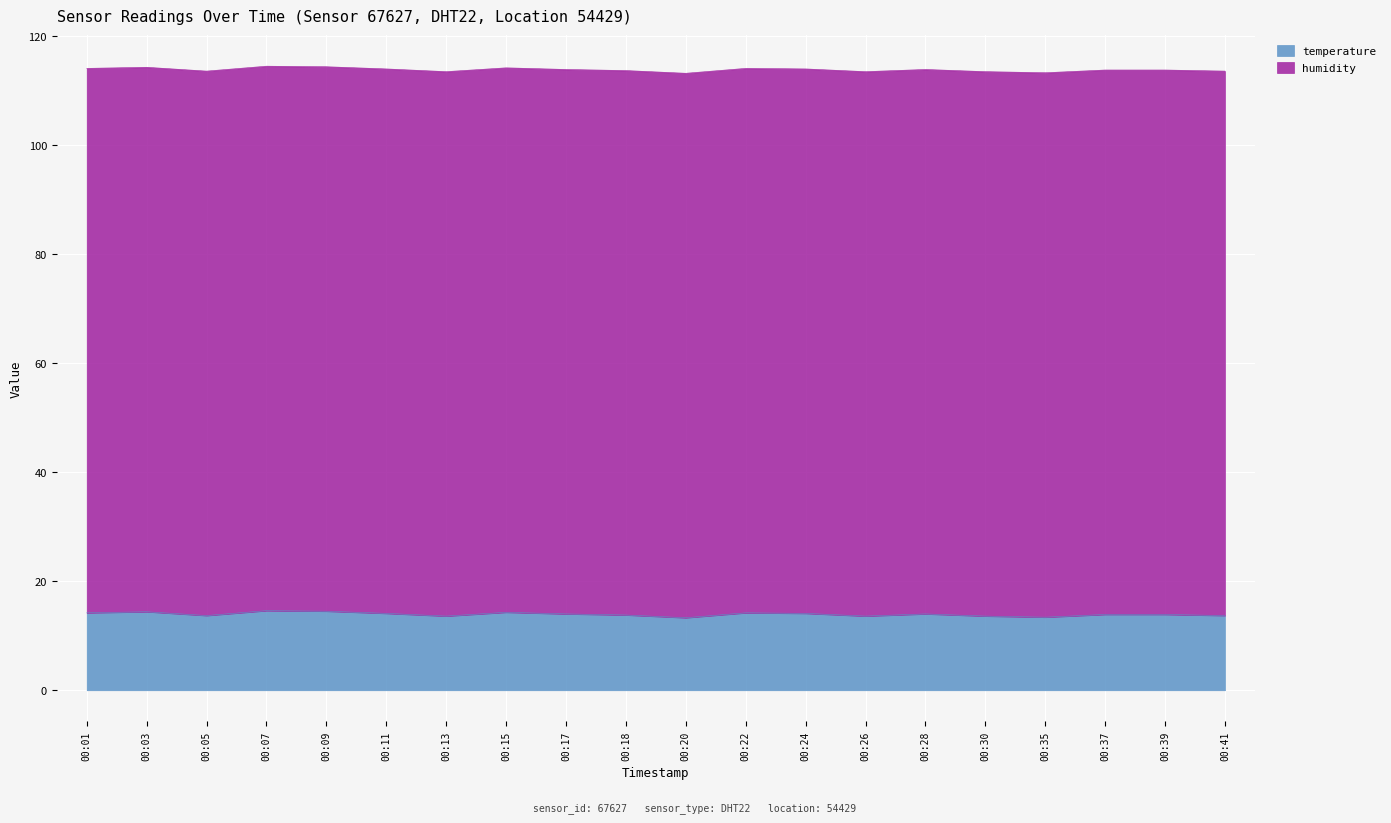

Which category has the highest value across all series?

00:07